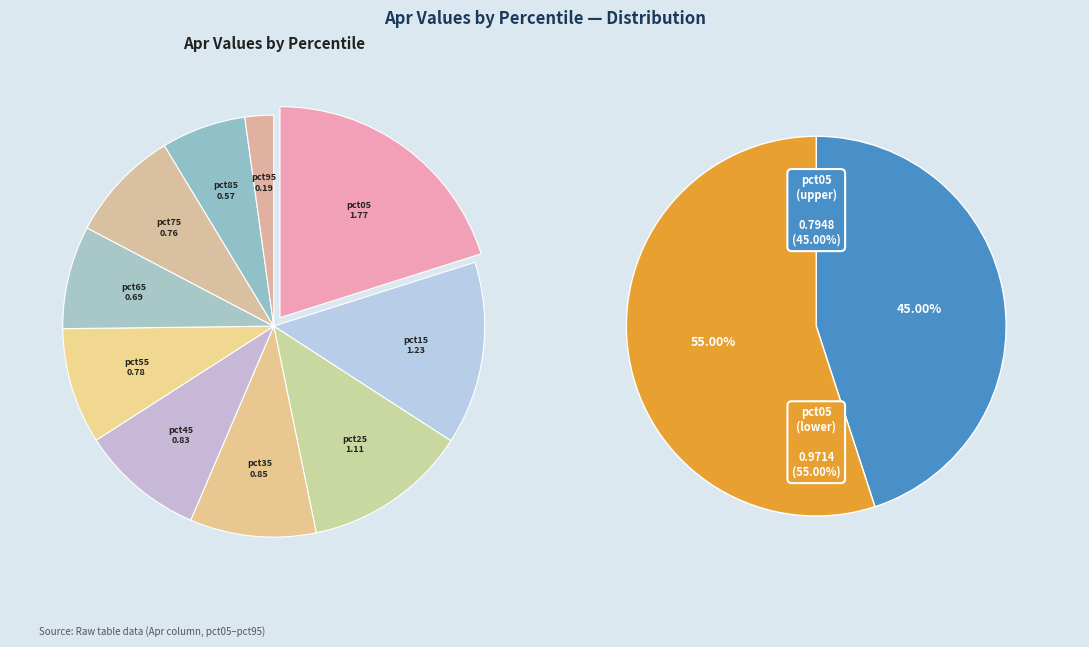

Is there any slice that represents more than half of the pie?

No